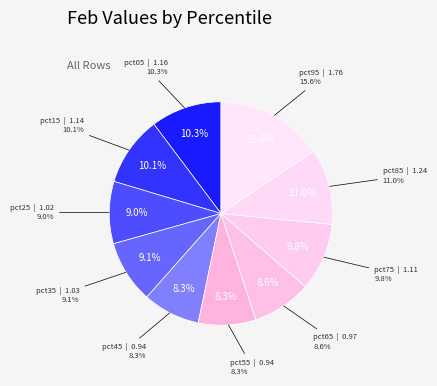

What is the ratio of the value at pct25 to the value at pct15?

0.9